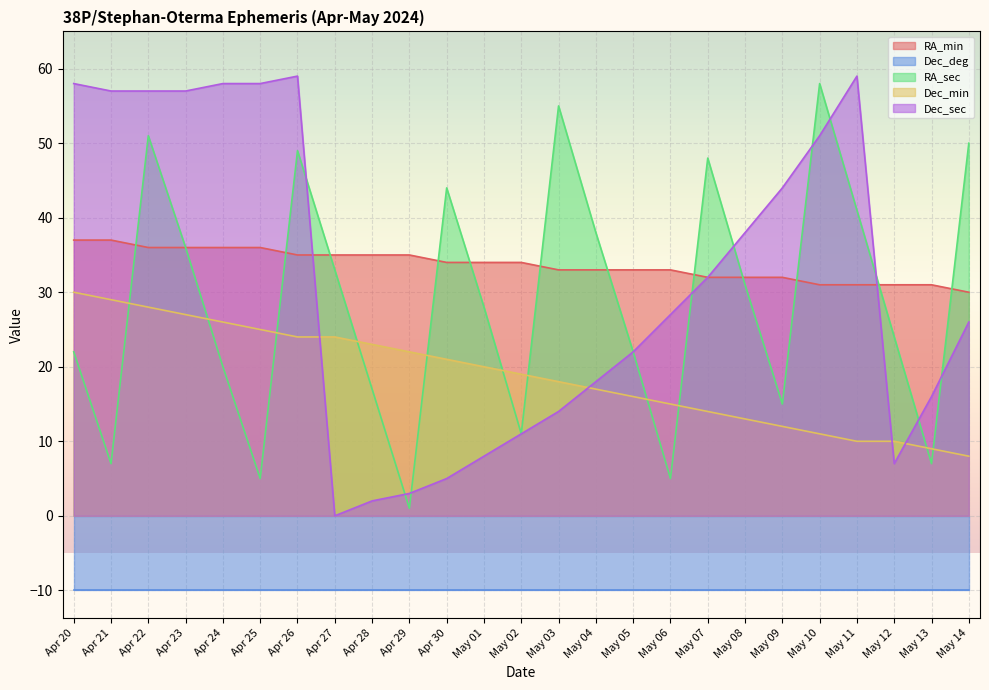

Is it true that Dec_min equals 13 at Apr 28?

False